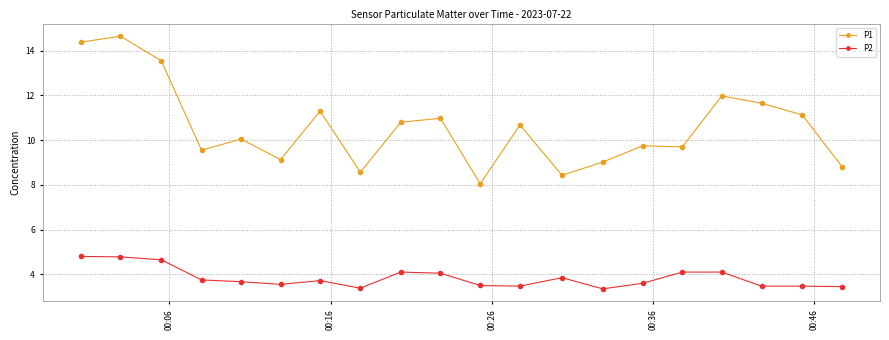

What is the value of the P1 point at the 8th from the left?

8.6